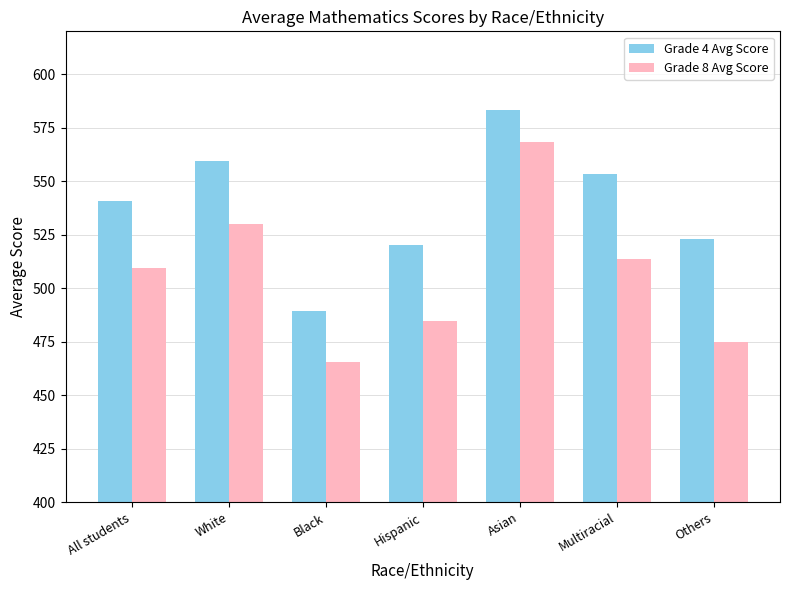

What is the label of the 1st bar from the right?

Others